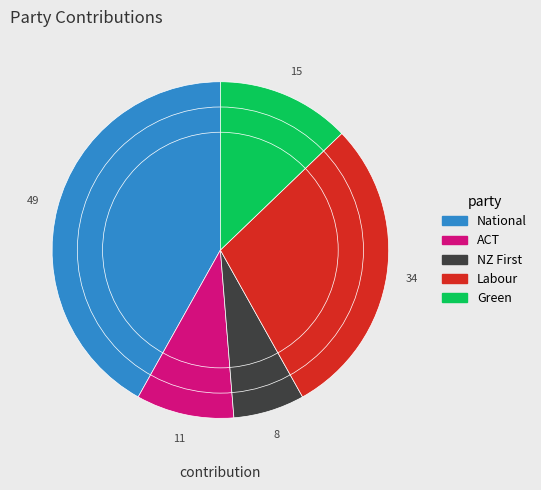

What is the ratio of the value at National to the value at ACT?

4.5